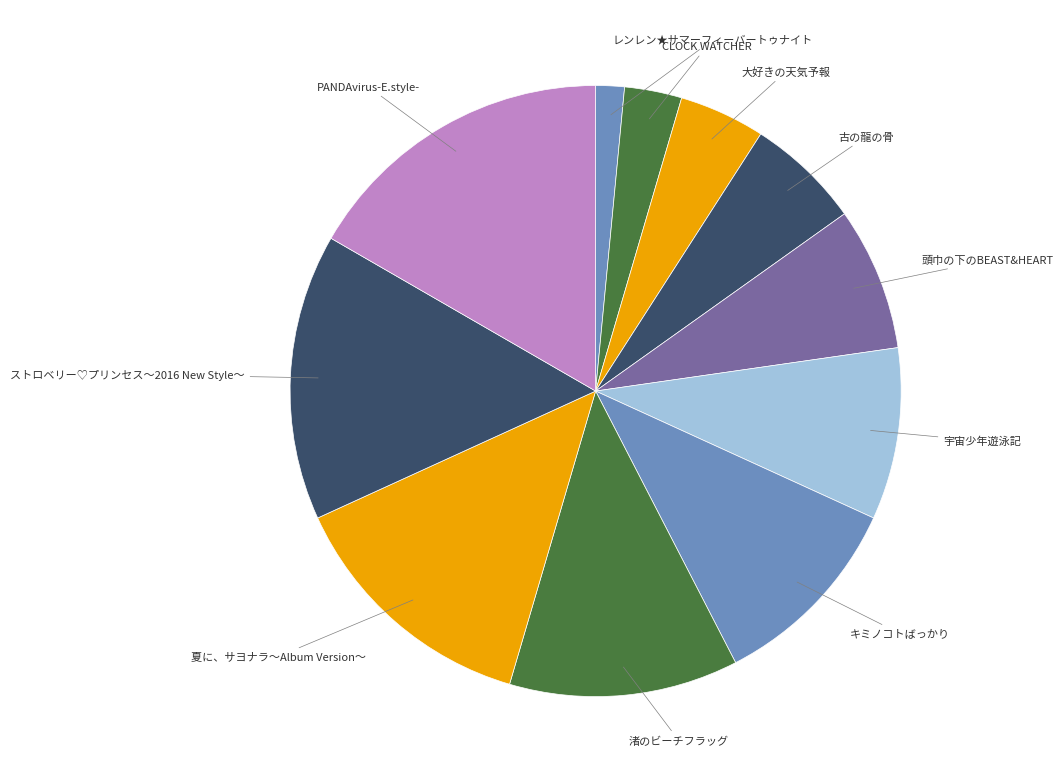

Rank the categories by value from lowest to highest.

レンレン★サマーフィーバートゥナイト, CLOCK WATCHER, 大好きの天気予報, 古の龍の骨, 頭巾の下のBEAST&HEART, 宇宙少年遊泳記, キミノコトばっかり, 渚のビーチフラッグ, 夏に、サヨナラ～Album Version～, ストロベリー♡プリンセス～2016 New Style～, PANDAvirus-E.style-